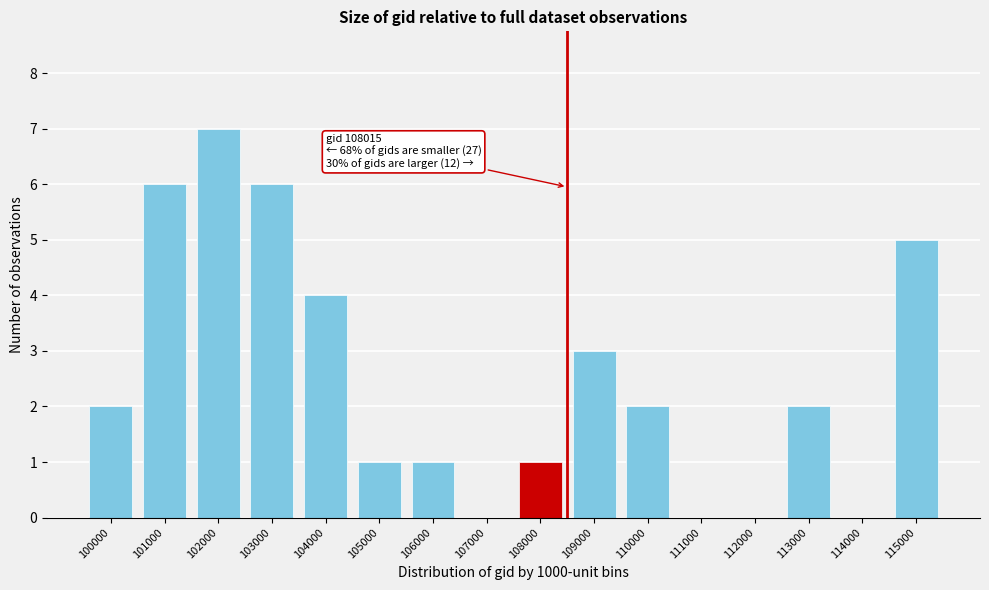

Reading left to right, list all the values displayed in this chart.

100000=2	101000=6	102000=7	103000=6	104000=4	105000=1	106000=1	107000=0	108000=1	109000=3	110000=2	111000=0	112000=0	113000=2	114000=0	115000=5